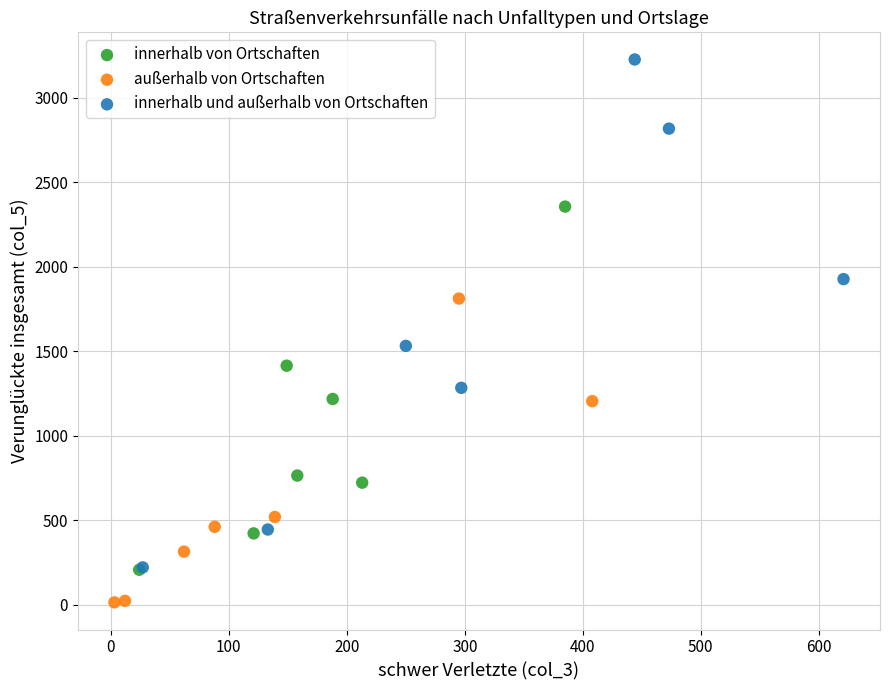

Which series contains the lowest Y value?

außerhalb von Ortschaften